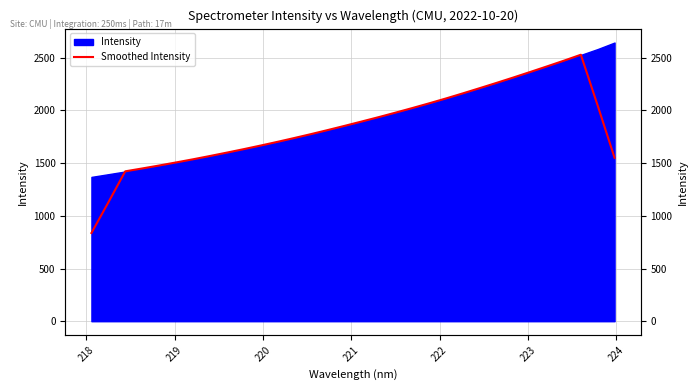

What is the minimum value shown in the chart?

836.9